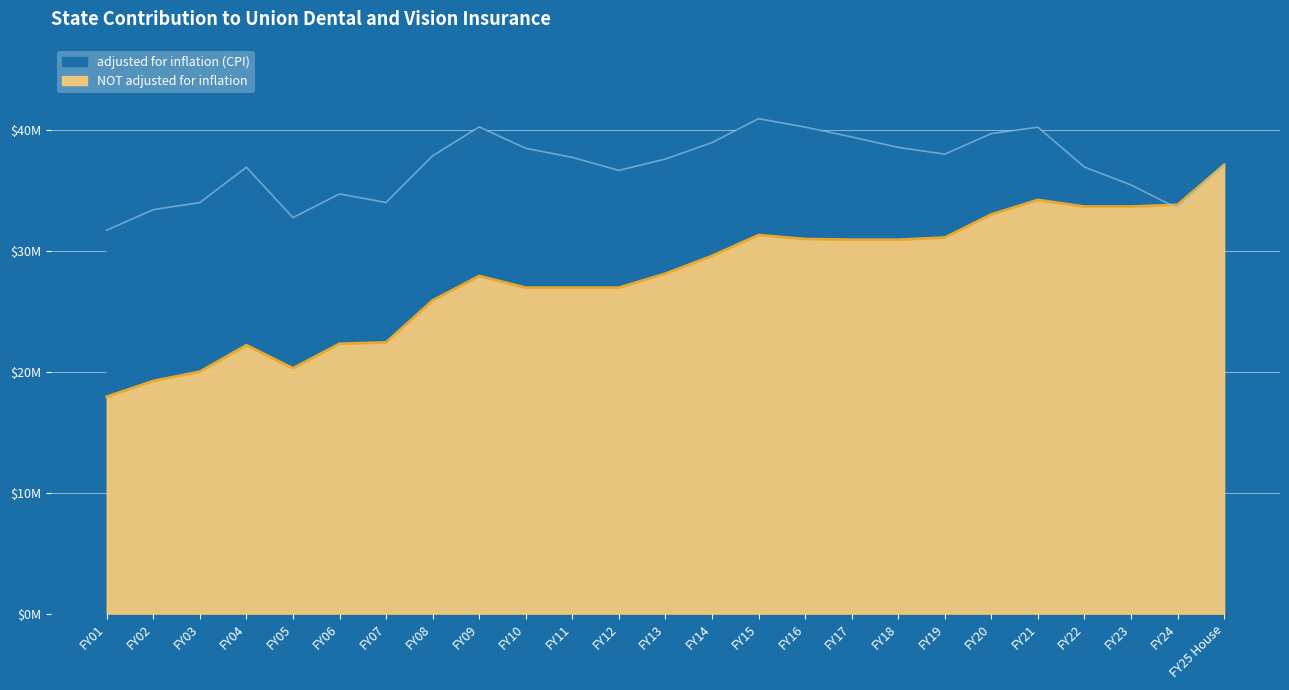

Read the NOT adjusted for inflation value at FY05.

20284800